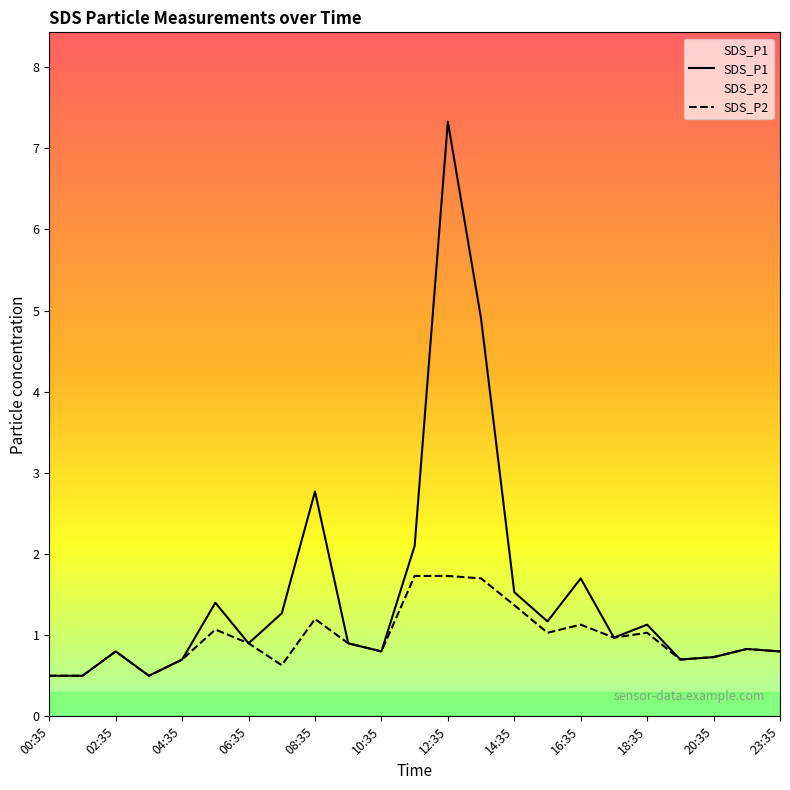

True or false: SDS_P2 has a value of 1.8 at 08:35.

False